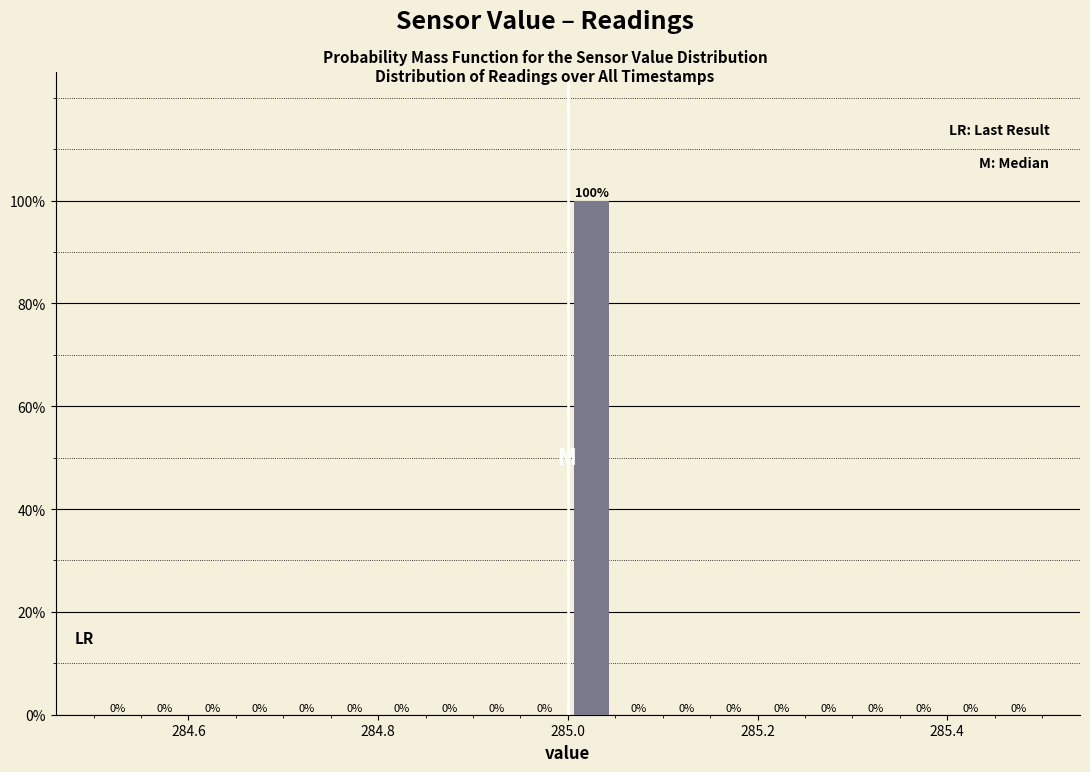

Read against the x-axis, roughly where is the centre of the tallest bar?

285.02